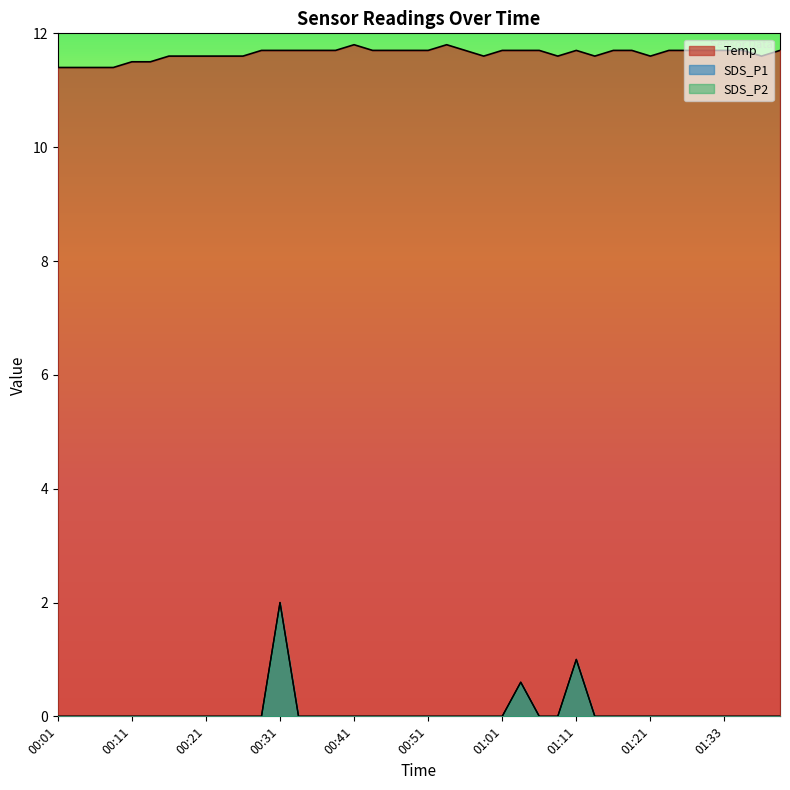

True or false: SDS_P2 and Temp cross at least once.

False